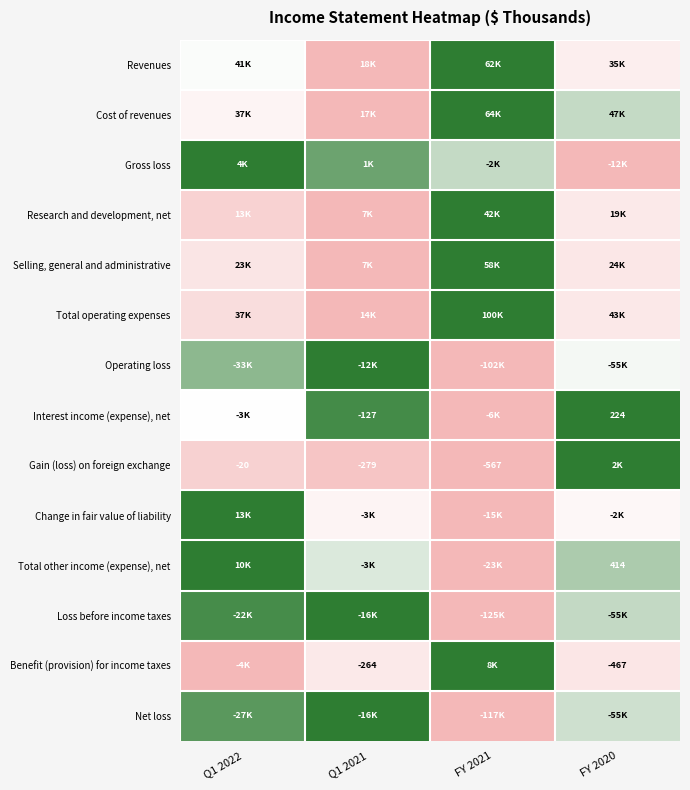

At which category is the sum across all series the highest?

Q1 2022